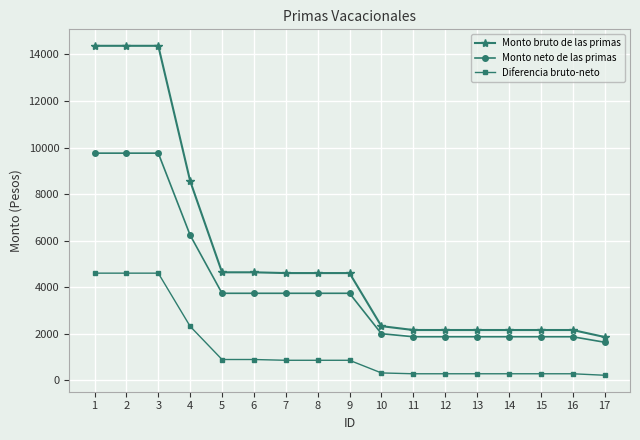

What is the total value across all series at 9?

9221.7